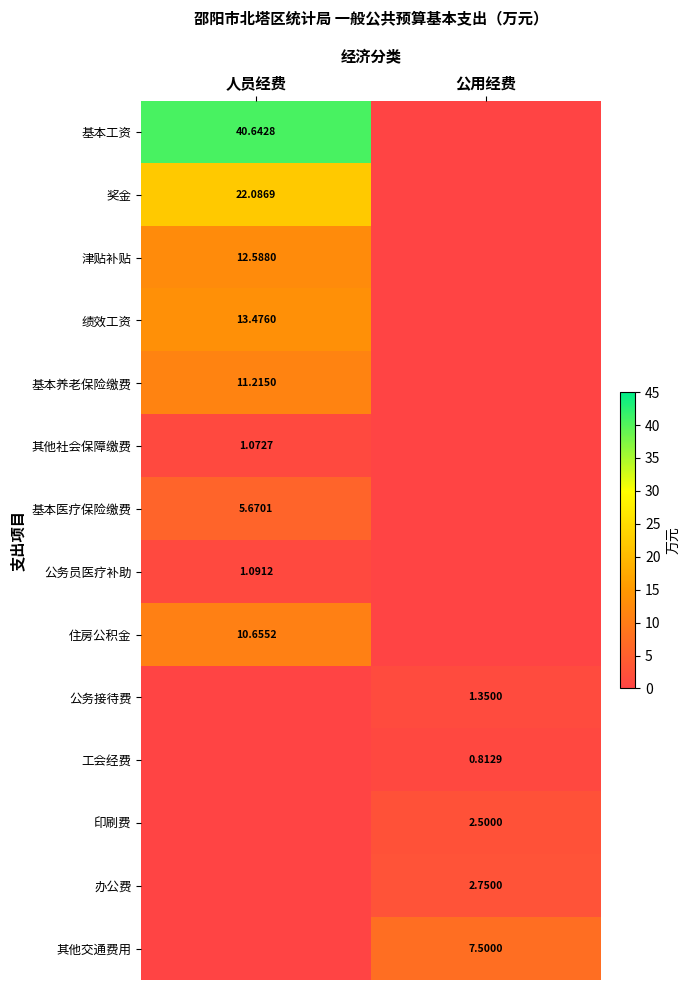

Is the value of 基本养老保险缴费 at 人员经费 greater than the value of 基本医疗保险缴费 at 人员经费?

Yes